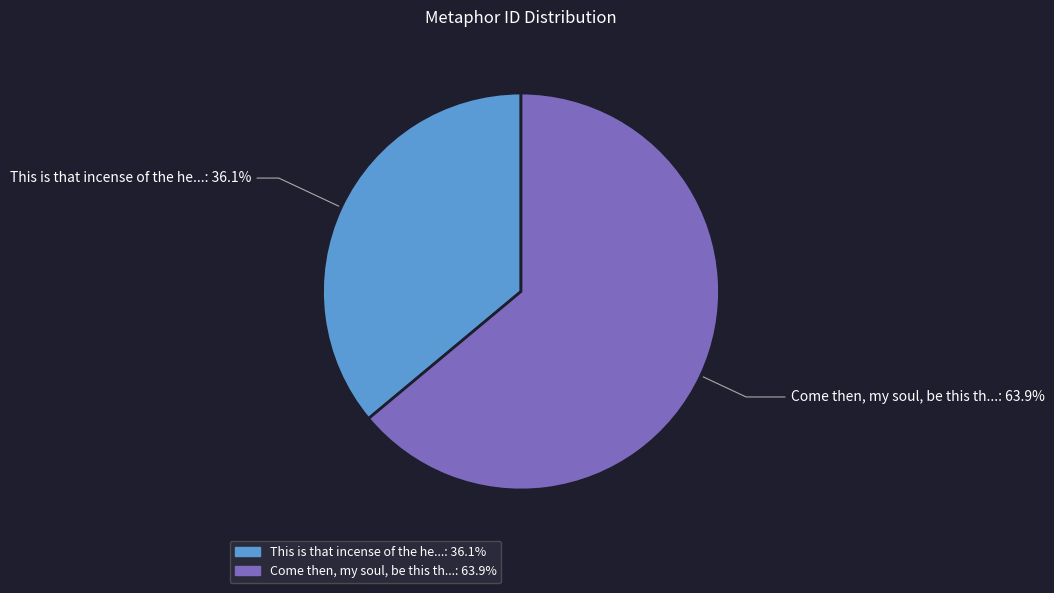

Which slice is the smallest?

This is that incense of the he...: 36.1%